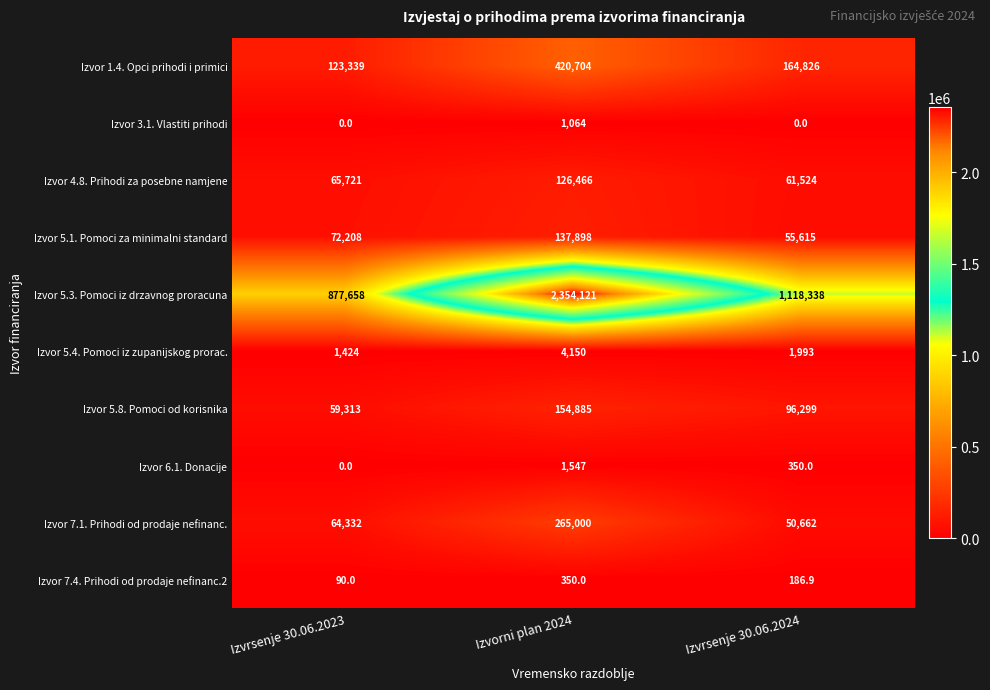

What is the sum of the Izvor 5.4. Pomoci iz zupanijskog prorac. values at Izvrsenje 30.06.2024 and Izvrsenje 30.06.2023?

3417.0